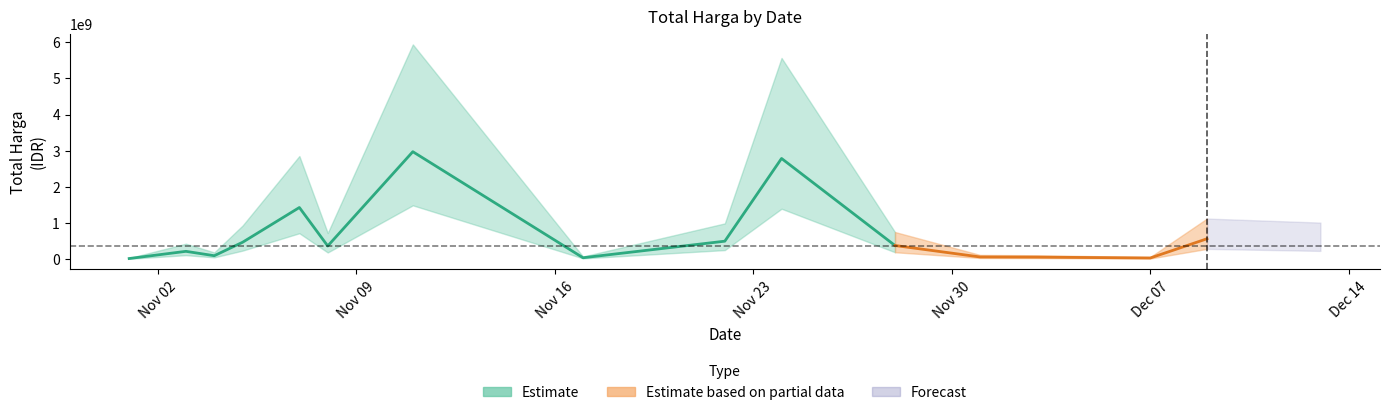

List the labels in order of value, largest first.

2021-11-11, 2021-11-24, 2021-11-07, 2021-12-09, 2021-11-22, 2021-11-05, 2021-11-28, 2021-11-08, 2021-11-03, 2021-11-04, 2021-12-01, 2021-12-03, 2021-11-17, 2021-12-07, 2021-11-01